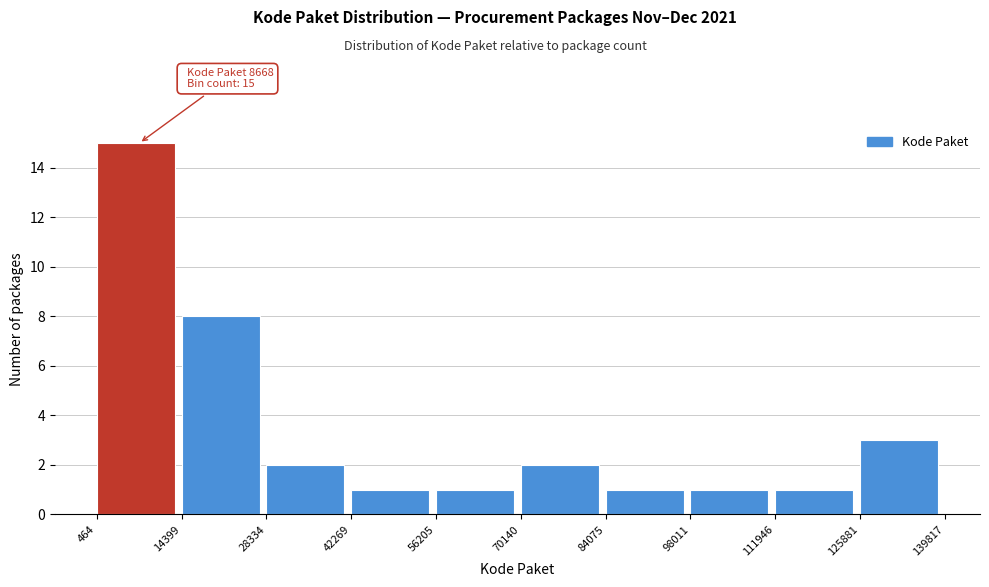

Over which range of the x-axis is the bar tallest?

464 to 14399